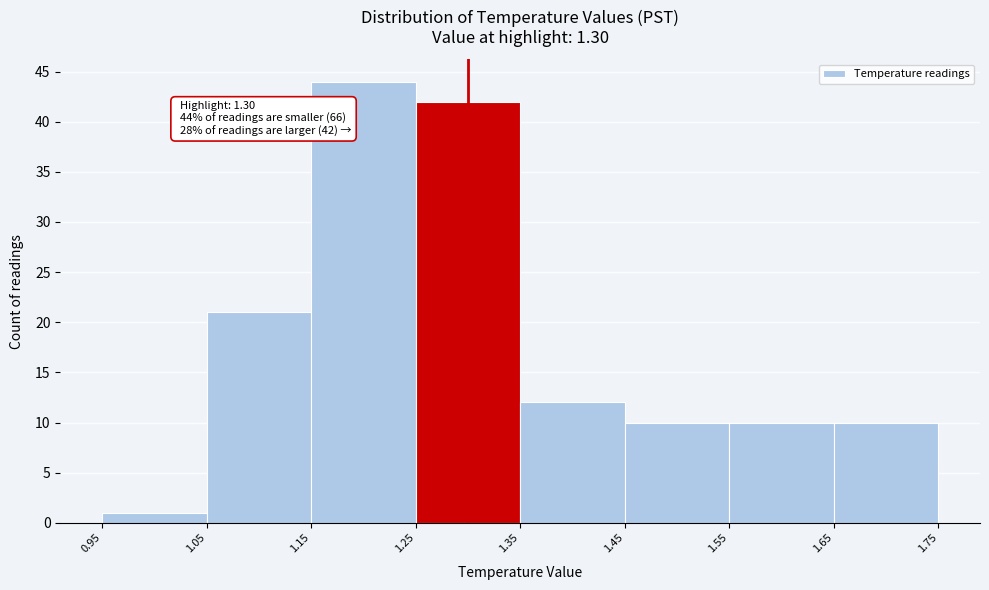

Over which range of the x-axis is the bar tallest?

1.15 to 1.25